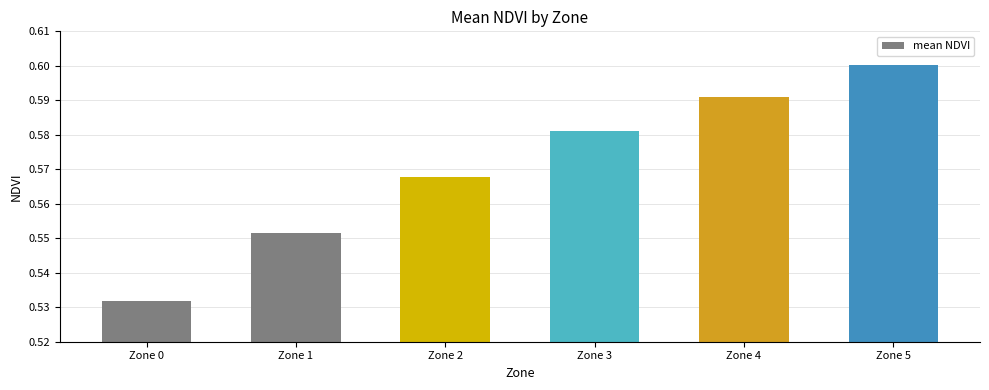

What is the sum of all values?

3.4